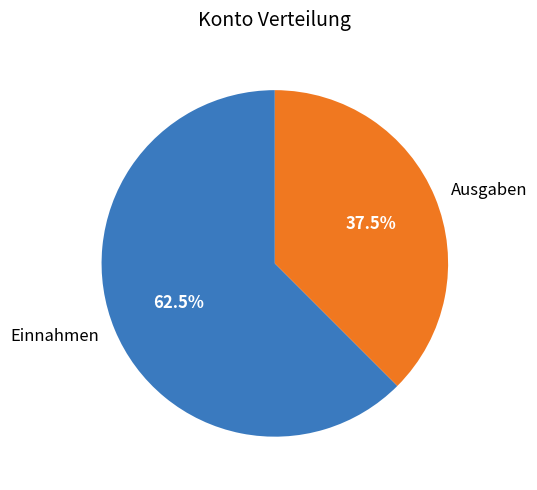

Which slice is the largest?

Einnahmen